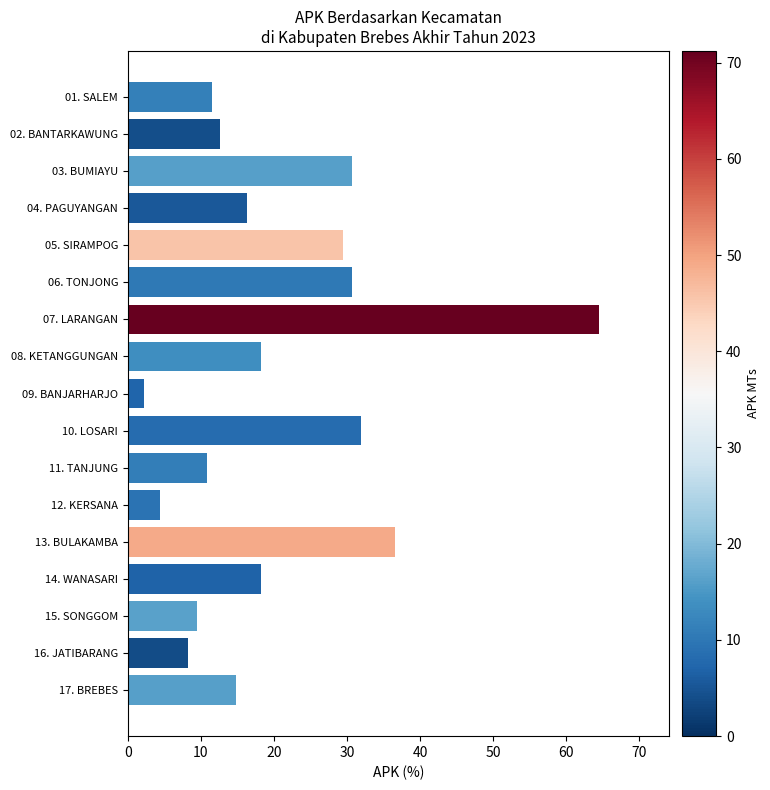

How many bars are there in total?

17